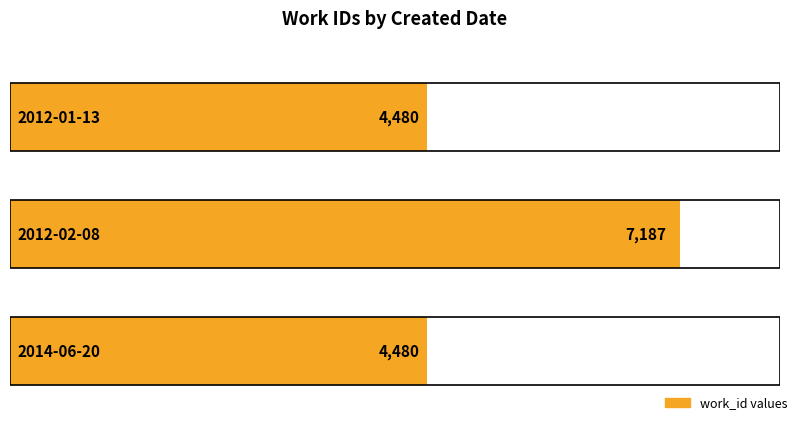

True or false: the data shows 6425 at 2012-01-13.

False